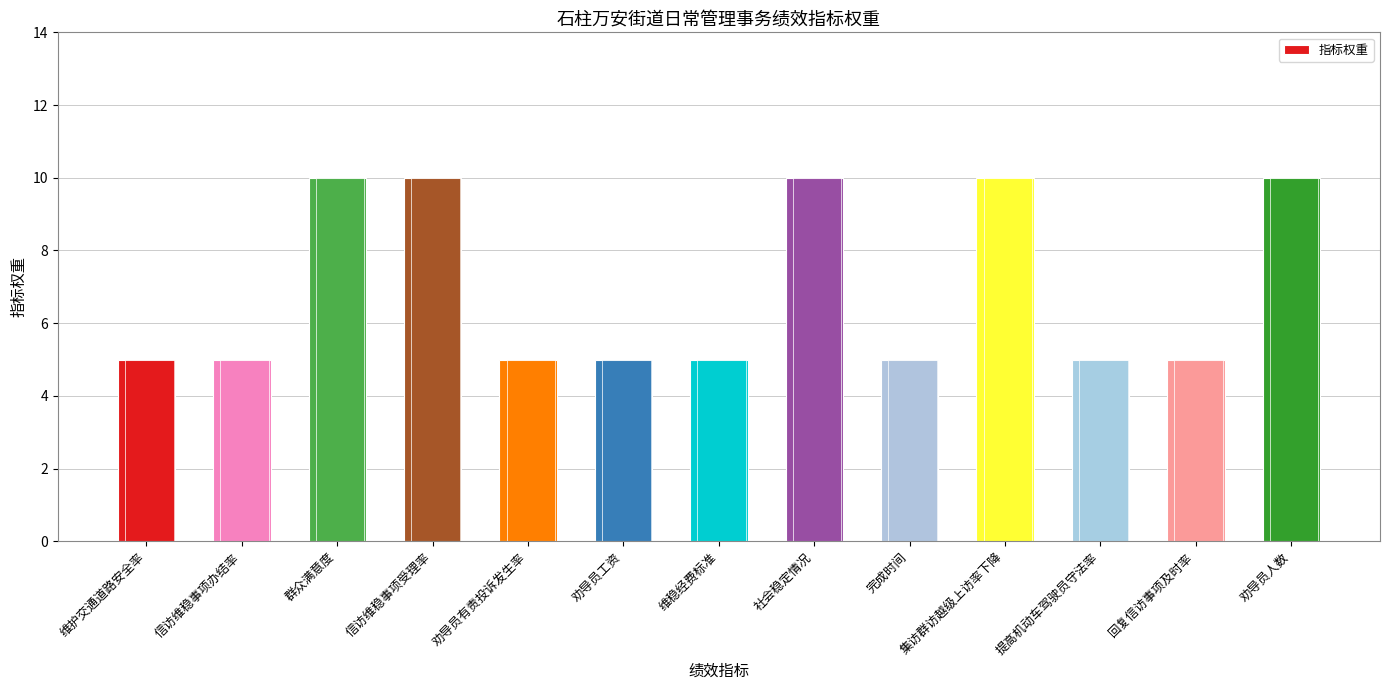

Reading right to left, list all the values displayed in this chart.

10	5	5	10	5	10	5	5	5	10	10	5	5